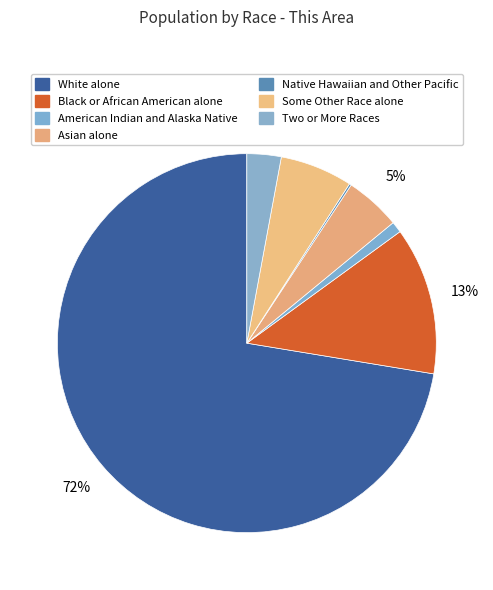

To the nearest percent, what portion does Some Other Race alone represent?

6%